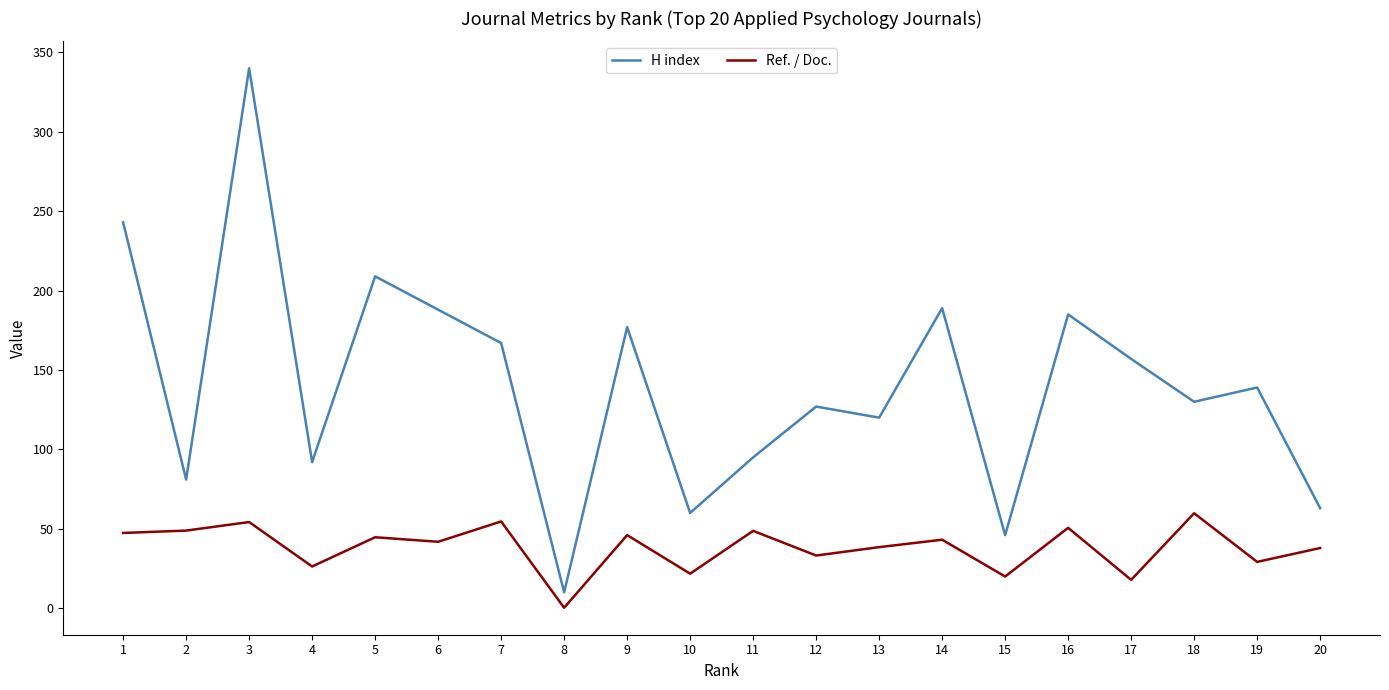

What is the maximum value shown in the chart?

340.0